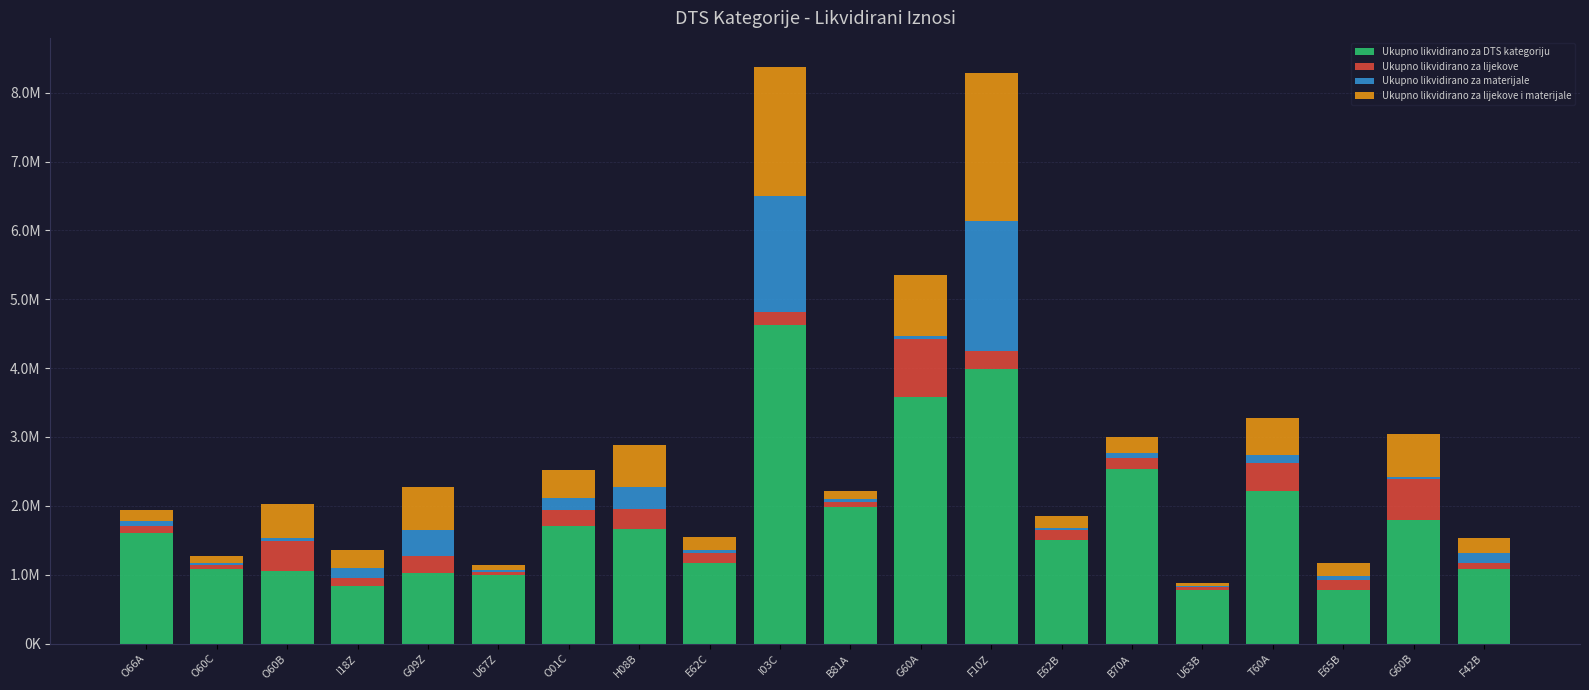

What is the label of the 4th bar from the right?

T60A